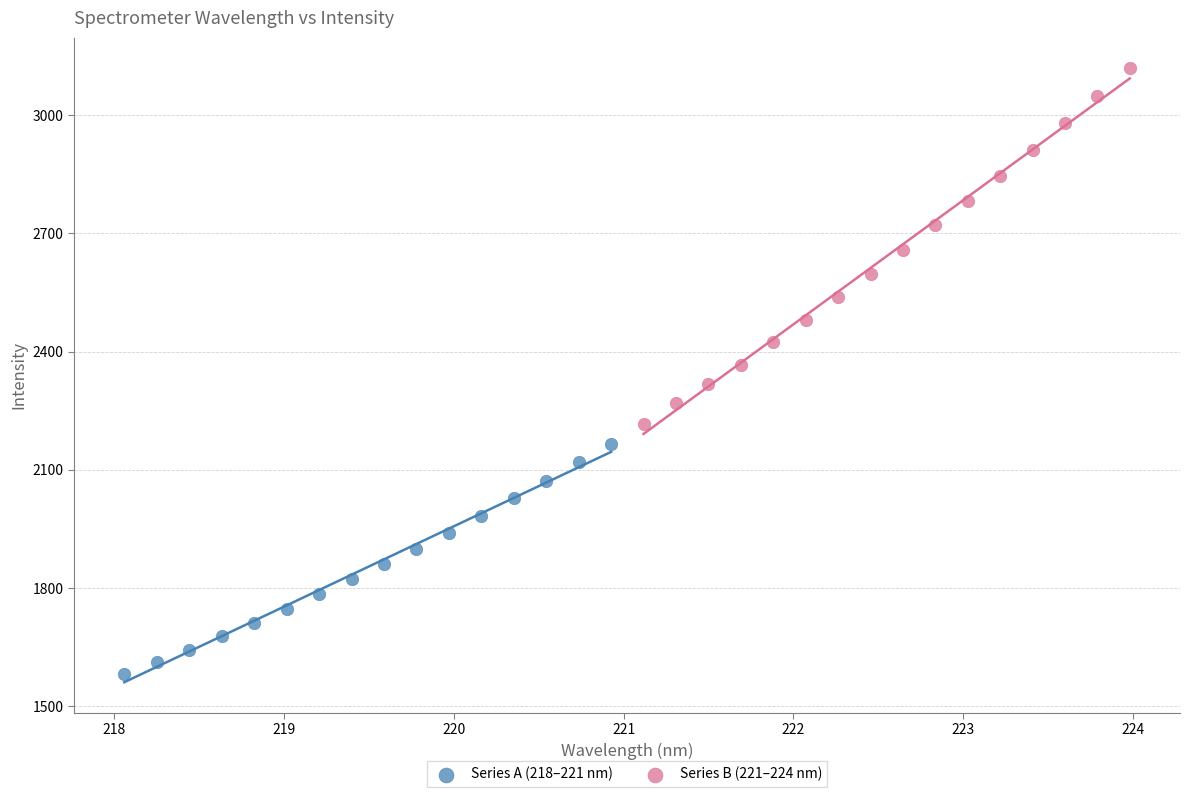

Which series has the largest Y range (max minus min)?

Series B (221–224 nm)